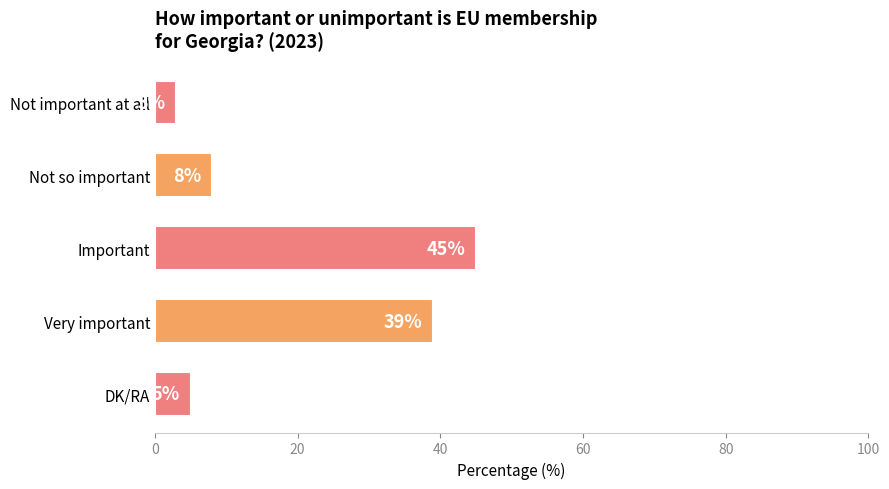

Rank the categories by value from highest to lowest.

Important, Very important, Not so important, DK/RA, Not important at all